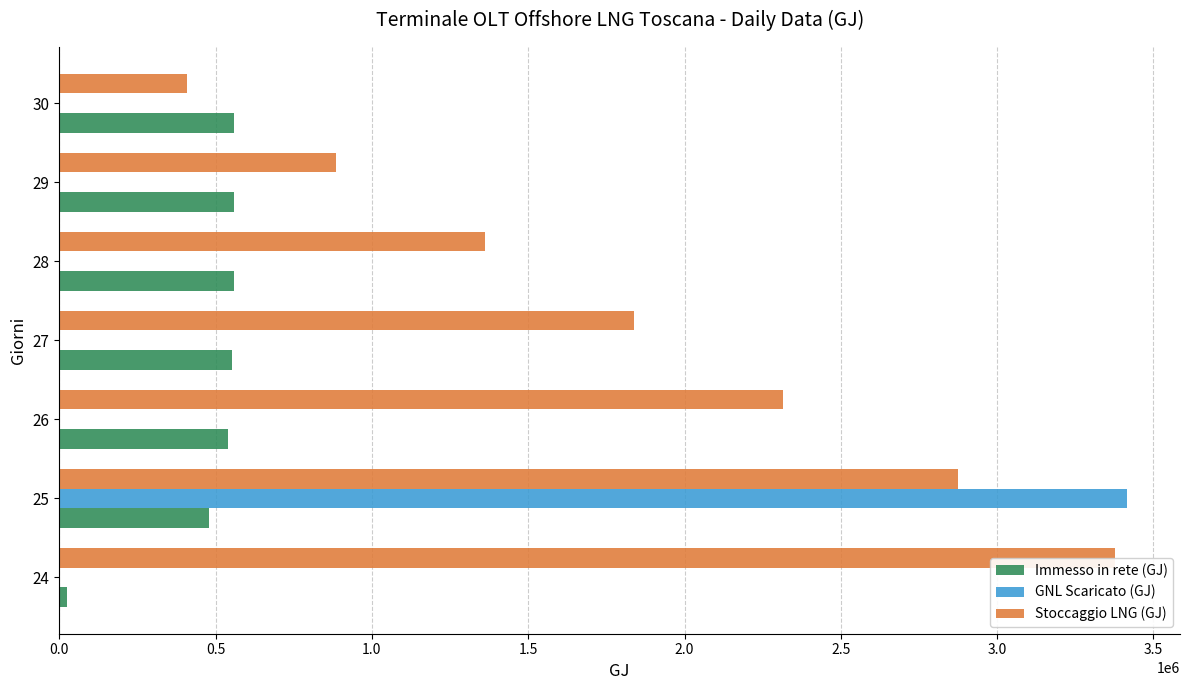

What is the maximum value shown in the chart?

3414225.1